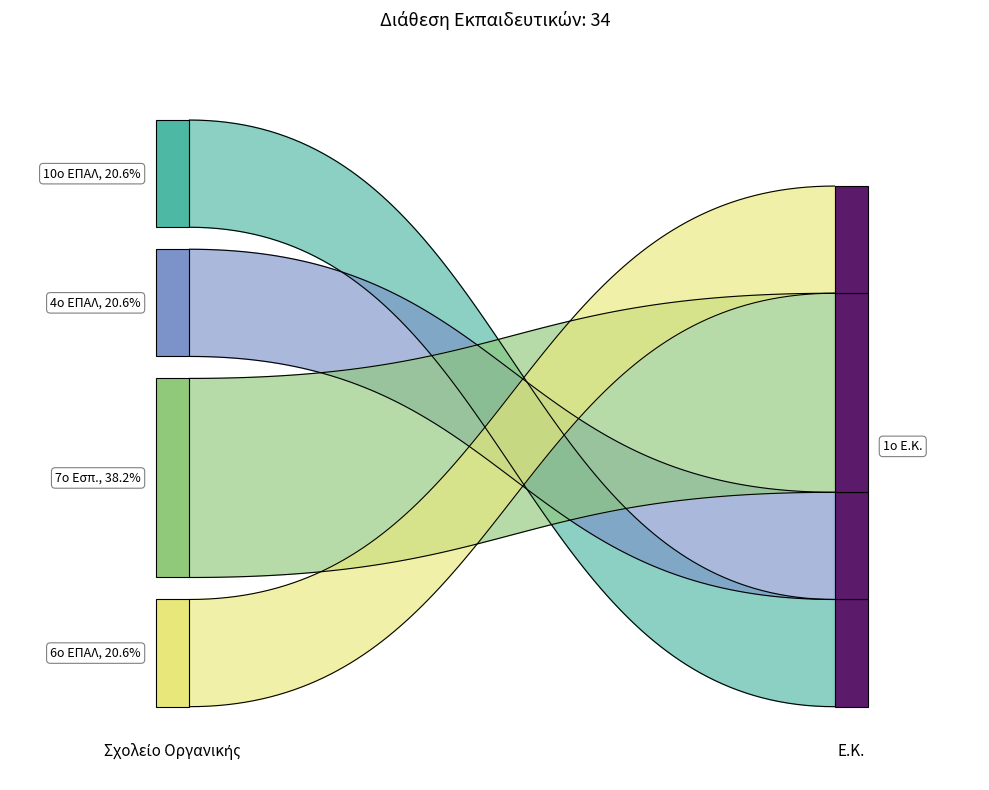

What is the sum of the values at 3 and 2?

20